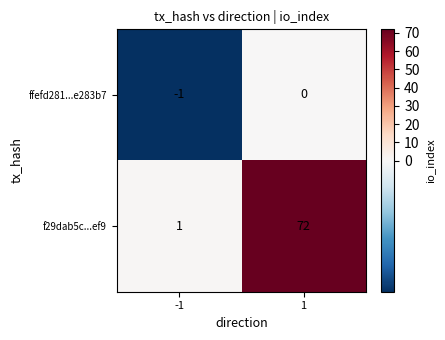

What is the minimum value shown in the chart?

-1